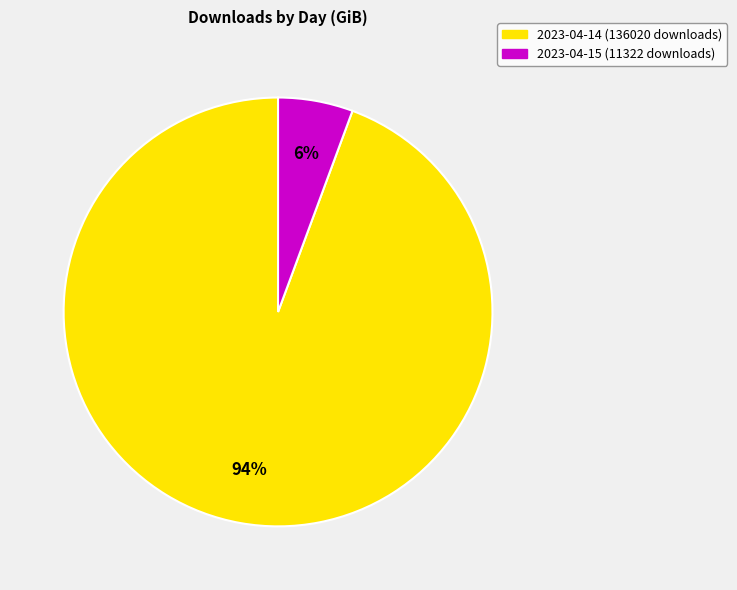

Rank the categories by value from highest to lowest.

2023-04-14 (136020 downloads), 2023-04-15 (11322 downloads)